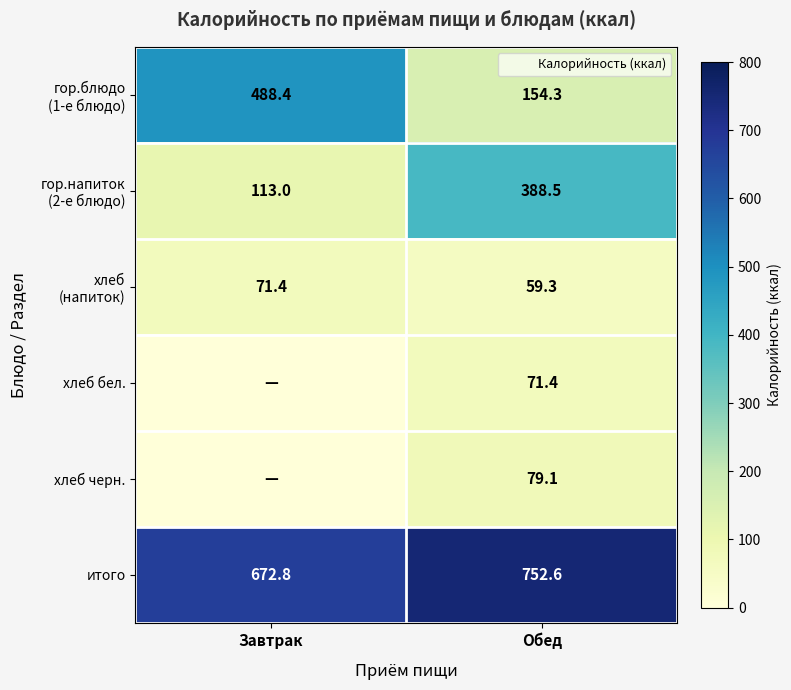

At how many categories does at least one series exceed 304?

2